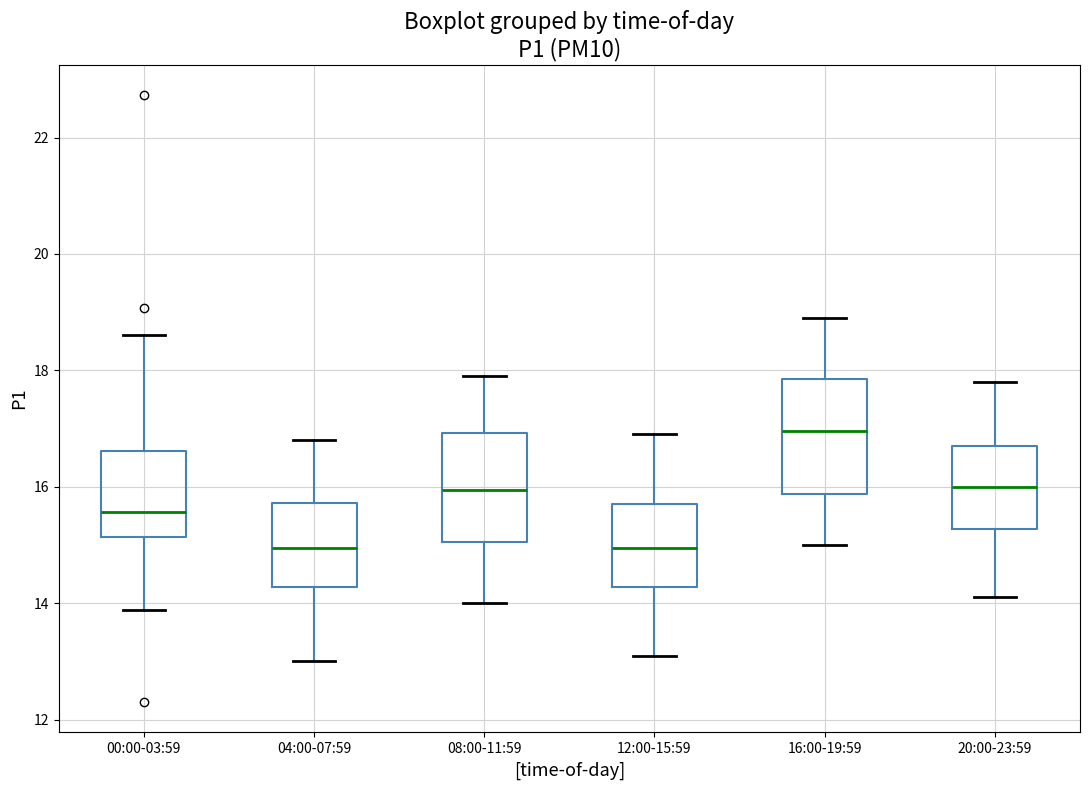

Reading left to right, transcribe this box plot: for each box, give where its median line is, the range the box spans, and where its two whiskers end, as read against the y-axis. The values are not printed on the chart, so give them approximately, as read against the axis.

00:00-03:59: median 15.6, box 15.2 to 16.6, whiskers 13.8 to 18.6
04:00-07:59: median 15.0, box 14.2 to 15.8, whiskers 13.0 to 16.8
08:00-11:59: median 16.0, box 15.0 to 17.0, whiskers 14.0 to 18.0
12:00-15:59: median 15.0, box 14.2 to 15.8, whiskers 13.2 to 17.0
16:00-19:59: median 17.0, box 15.8 to 17.8, whiskers 15.0 to 19.0
20:00-23:59: median 16.0, box 15.2 to 16.8, whiskers 14.2 to 17.8